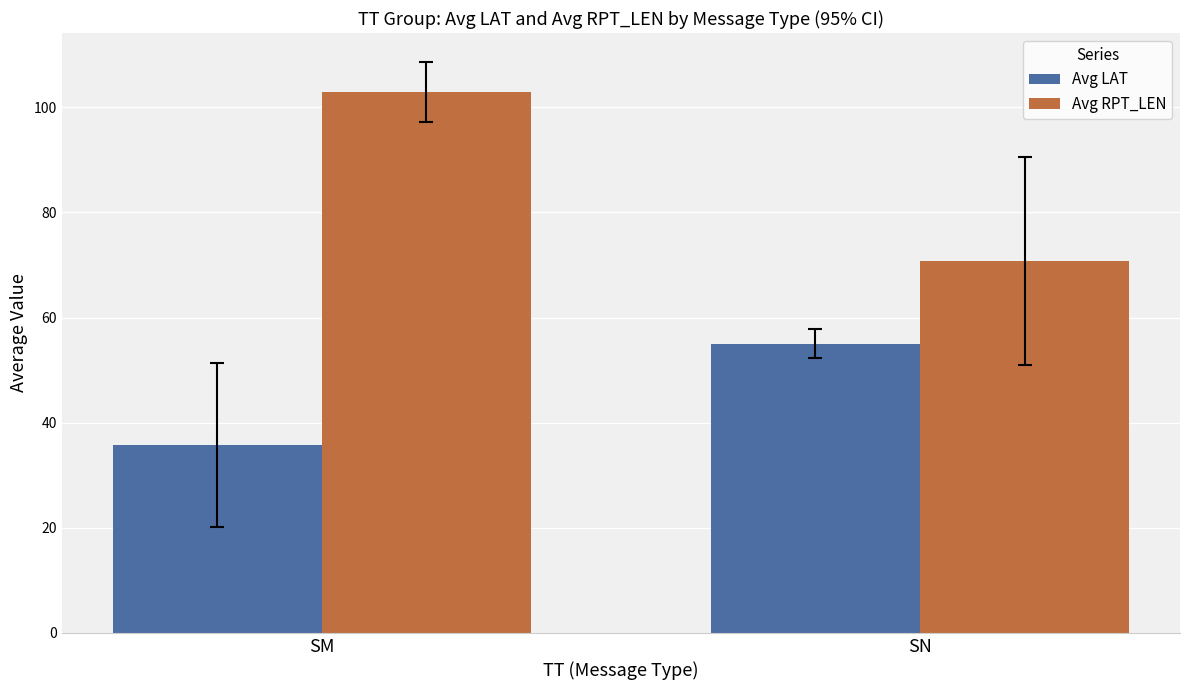

Between SM and SN, which series saw the biggest shift?

Avg RPT_LEN